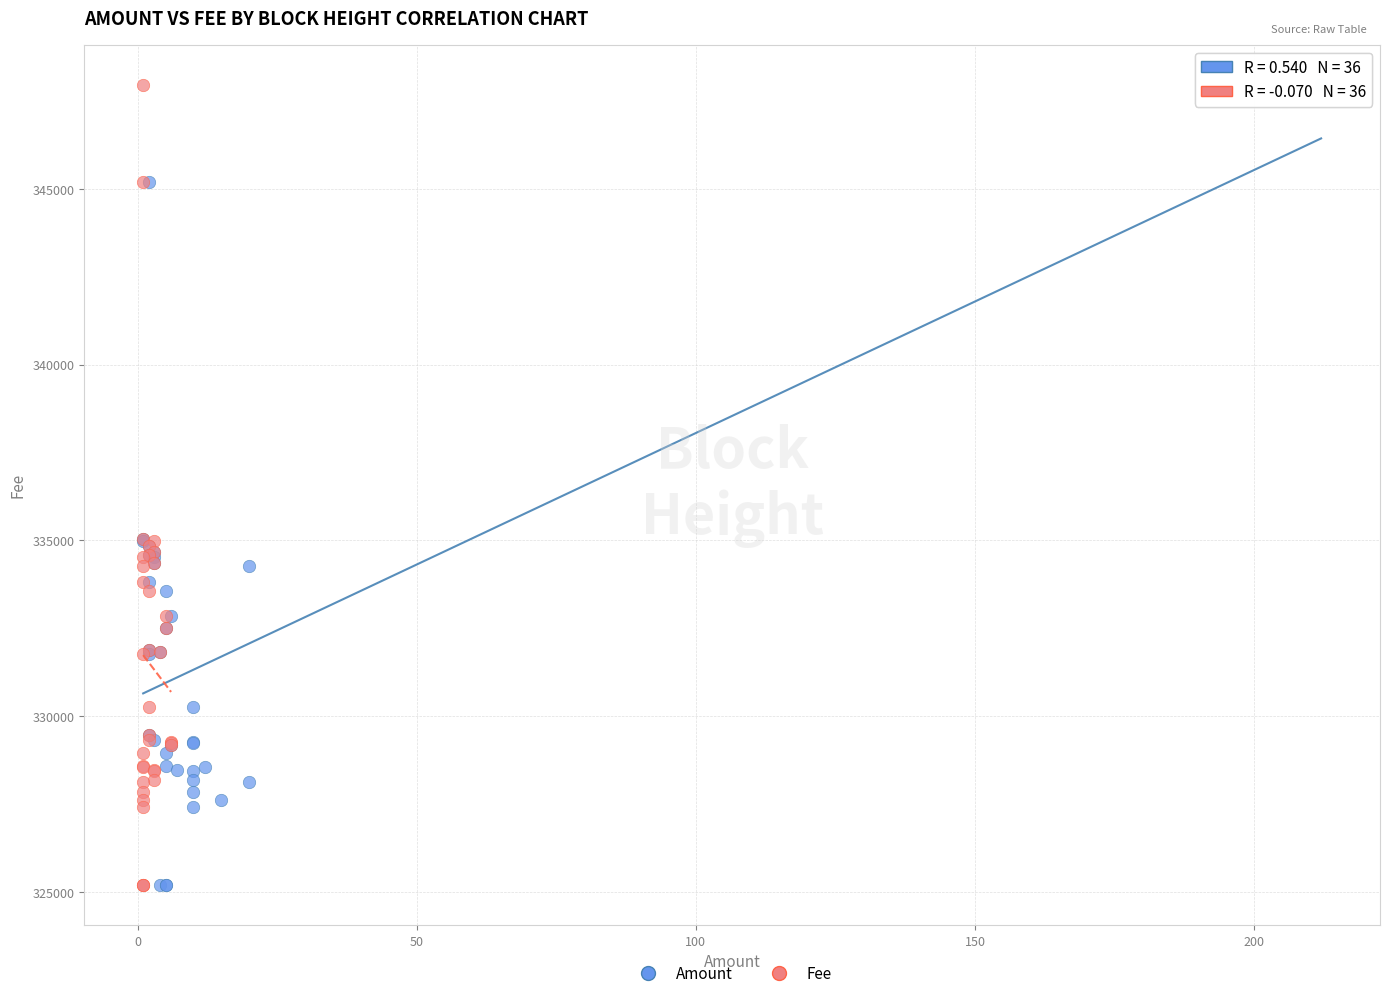

What are all the series names shown in the legend?

Amount, Fee